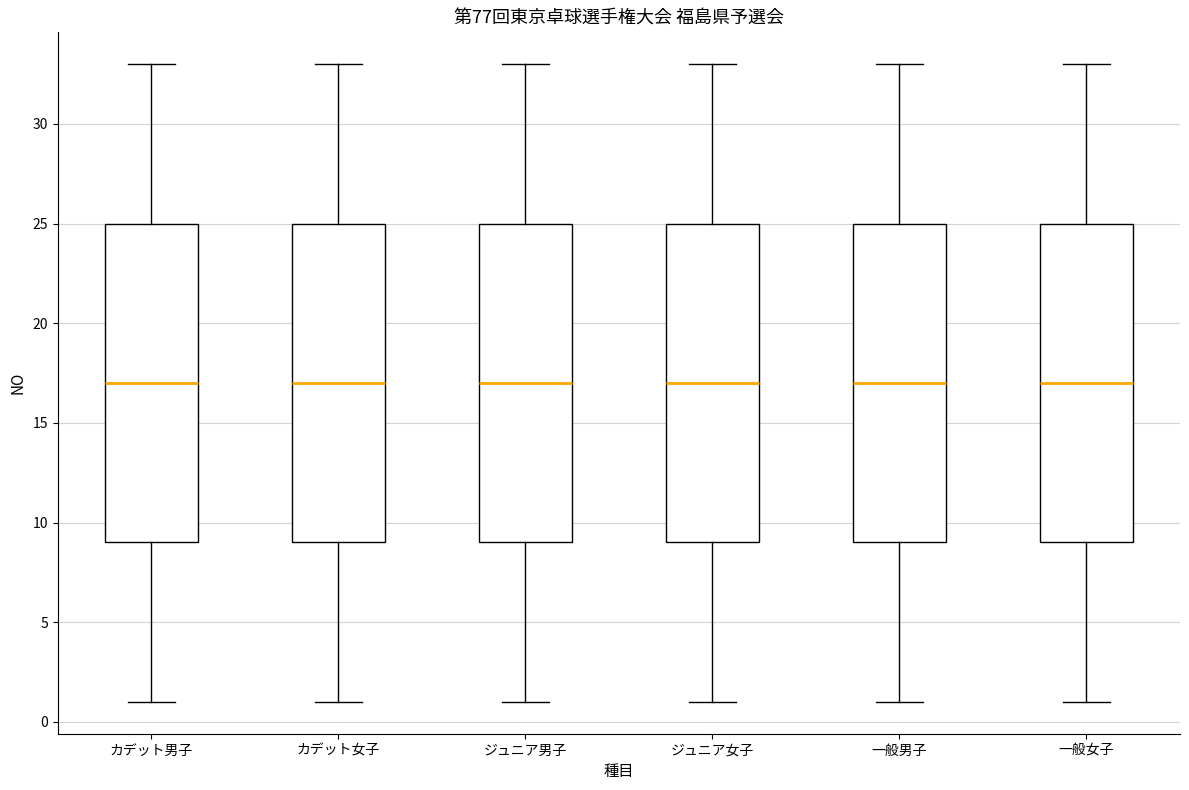

Reading left to right, transcribe this box plot: for each box, give where its median line is, the range the box spans, and where its two whiskers end, as read against the y-axis. The values are not printed on the chart, so give them approximately, as read against the axis.

カデット男子: median 17, box 9 to 25, whiskers 1 to 33
カデット女子: median 17, box 9 to 25, whiskers 1 to 33
ジュニア男子: median 17, box 9 to 25, whiskers 1 to 33
ジュニア女子: median 17, box 9 to 25, whiskers 1 to 33
一般男子: median 17, box 9 to 25, whiskers 1 to 33
一般女子: median 17, box 9 to 25, whiskers 1 to 33